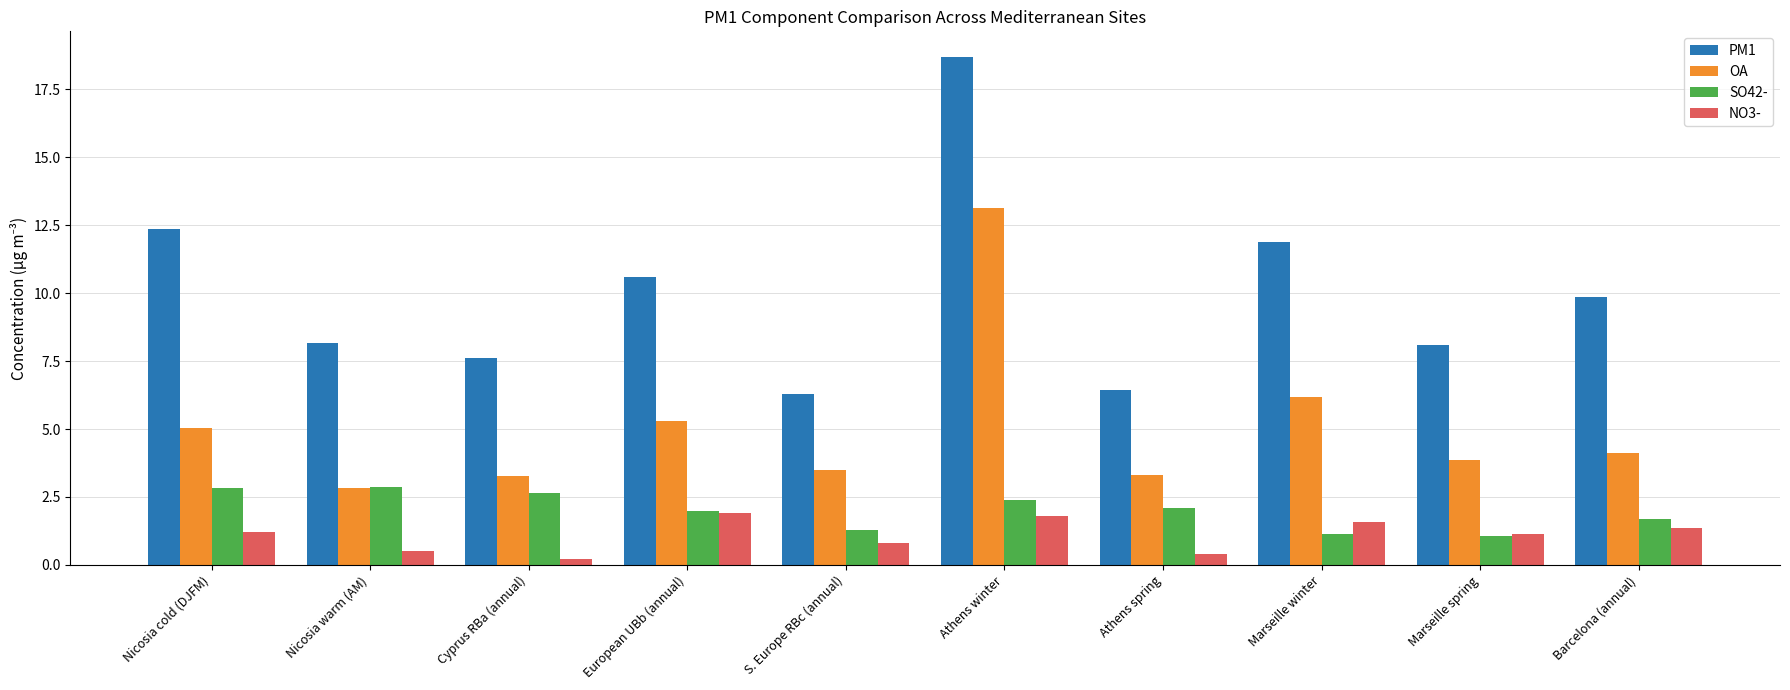

Which category has the highest value in the PM1 series?

Athens winter